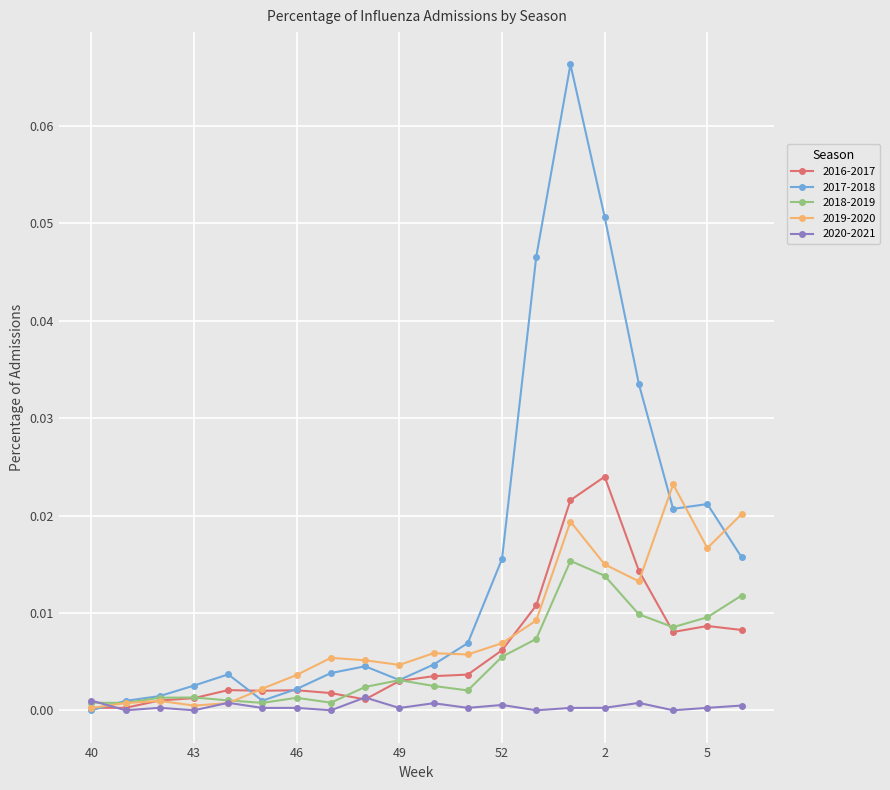

Count the 2020-2021 values in the range 0 to 1.

20